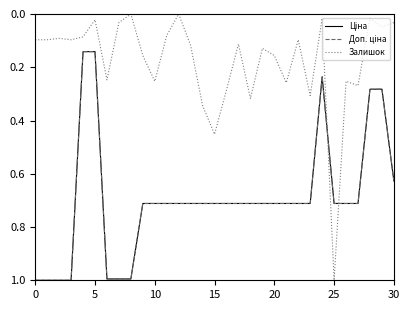

Which series has the widest spread of values?

Залишок